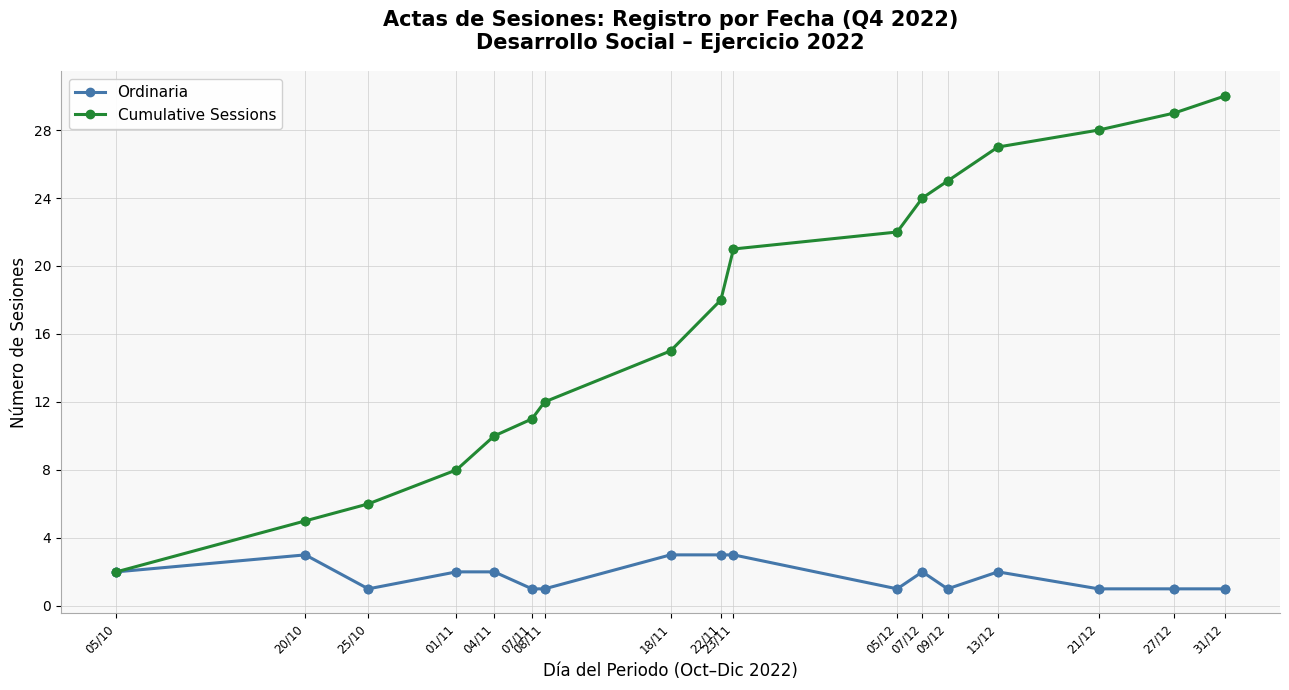

What is the total value across all series at 21/12?

29